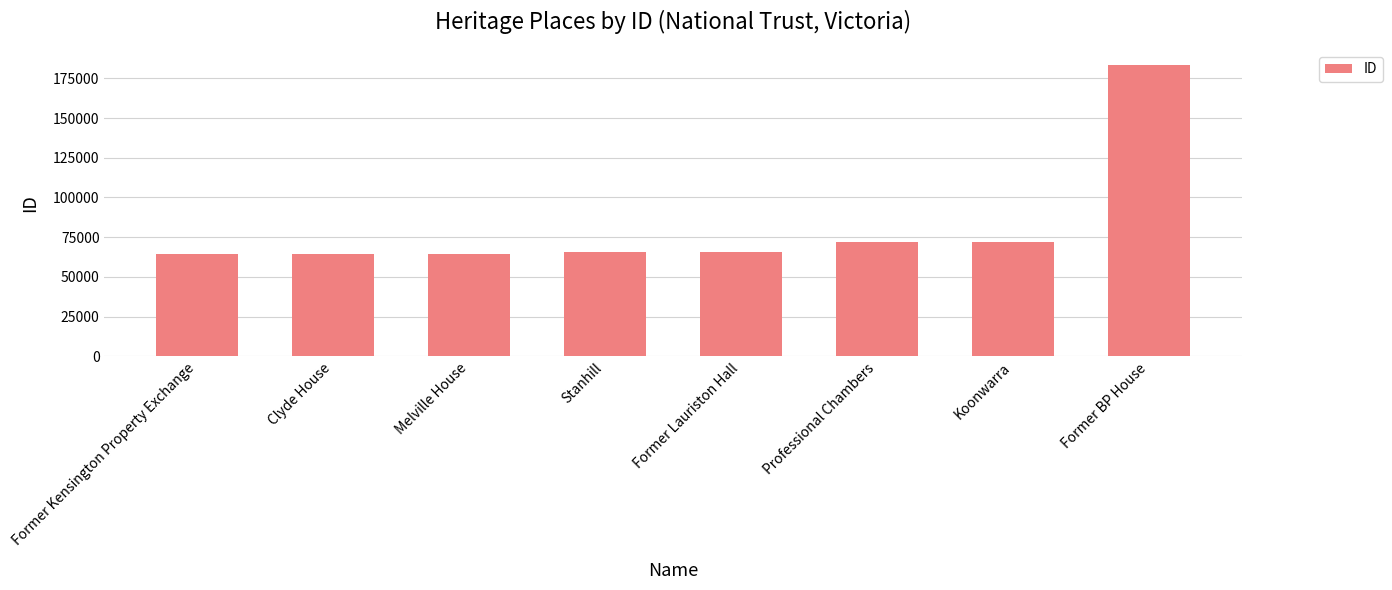

How many bars are there in total?

8